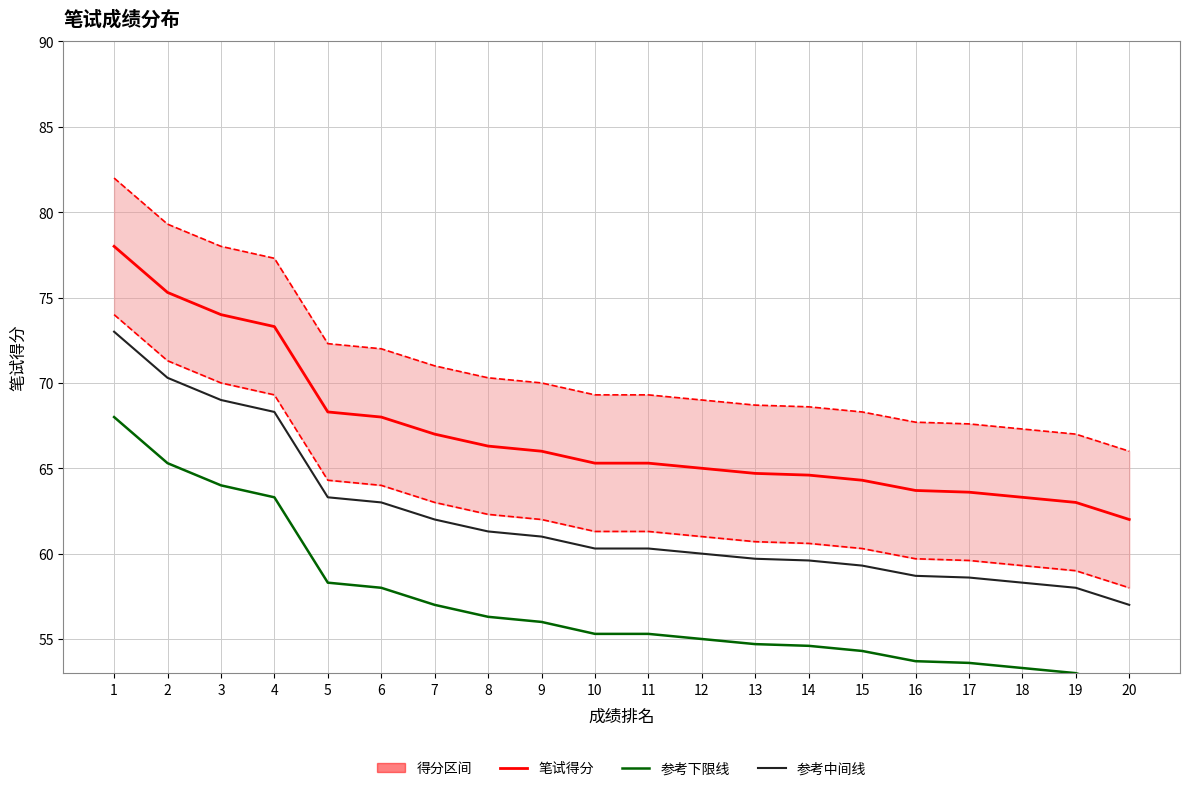

How many lines are shown in the chart?

5